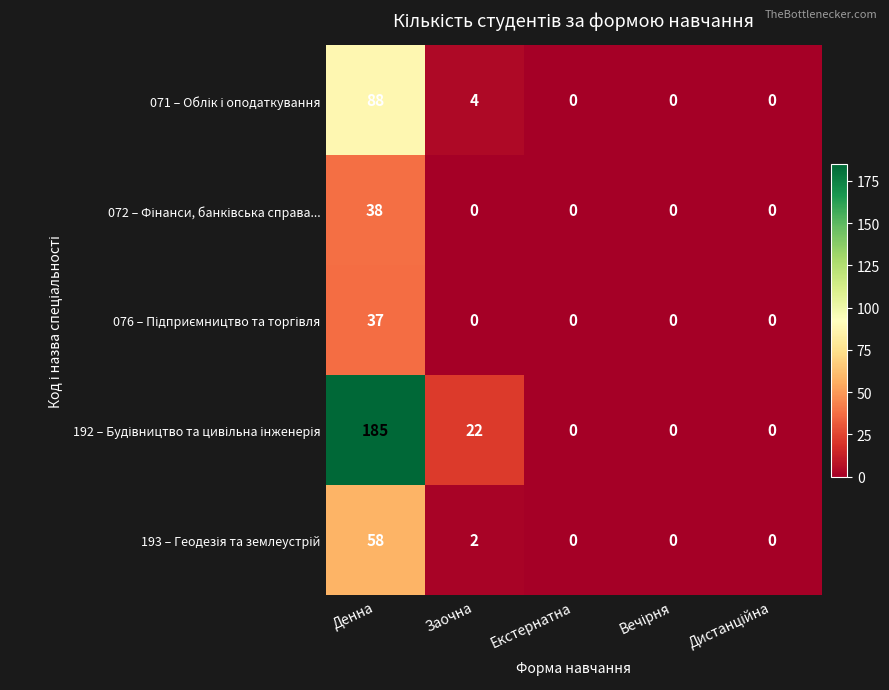

At which category is the sum across all series the highest?

Денна